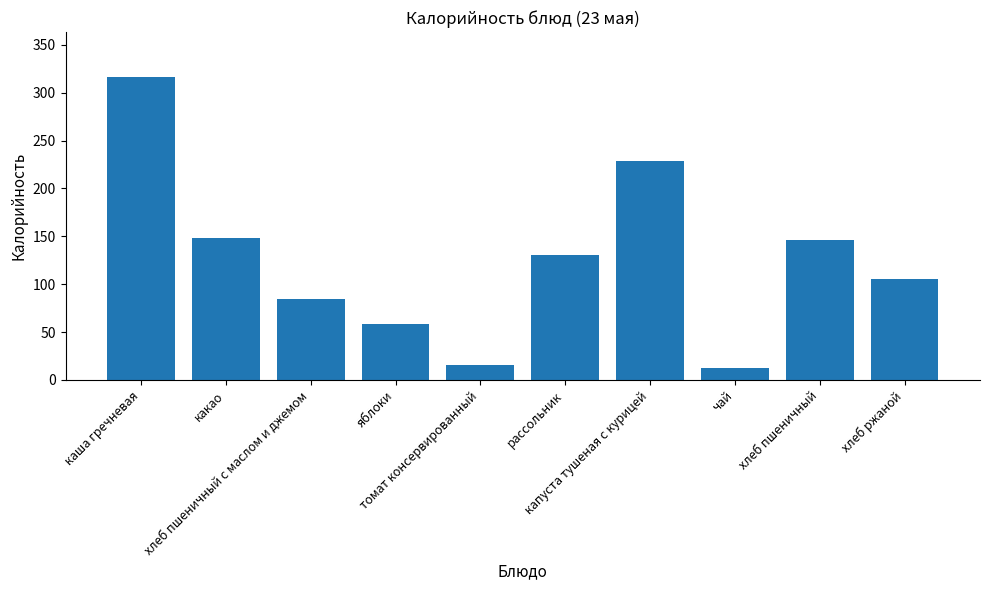

Reading right to left, extract all data points from this chart.

105.0	146.4	12.6	228.7	131.0	16.0	58.0	85.0	148.0	316.0